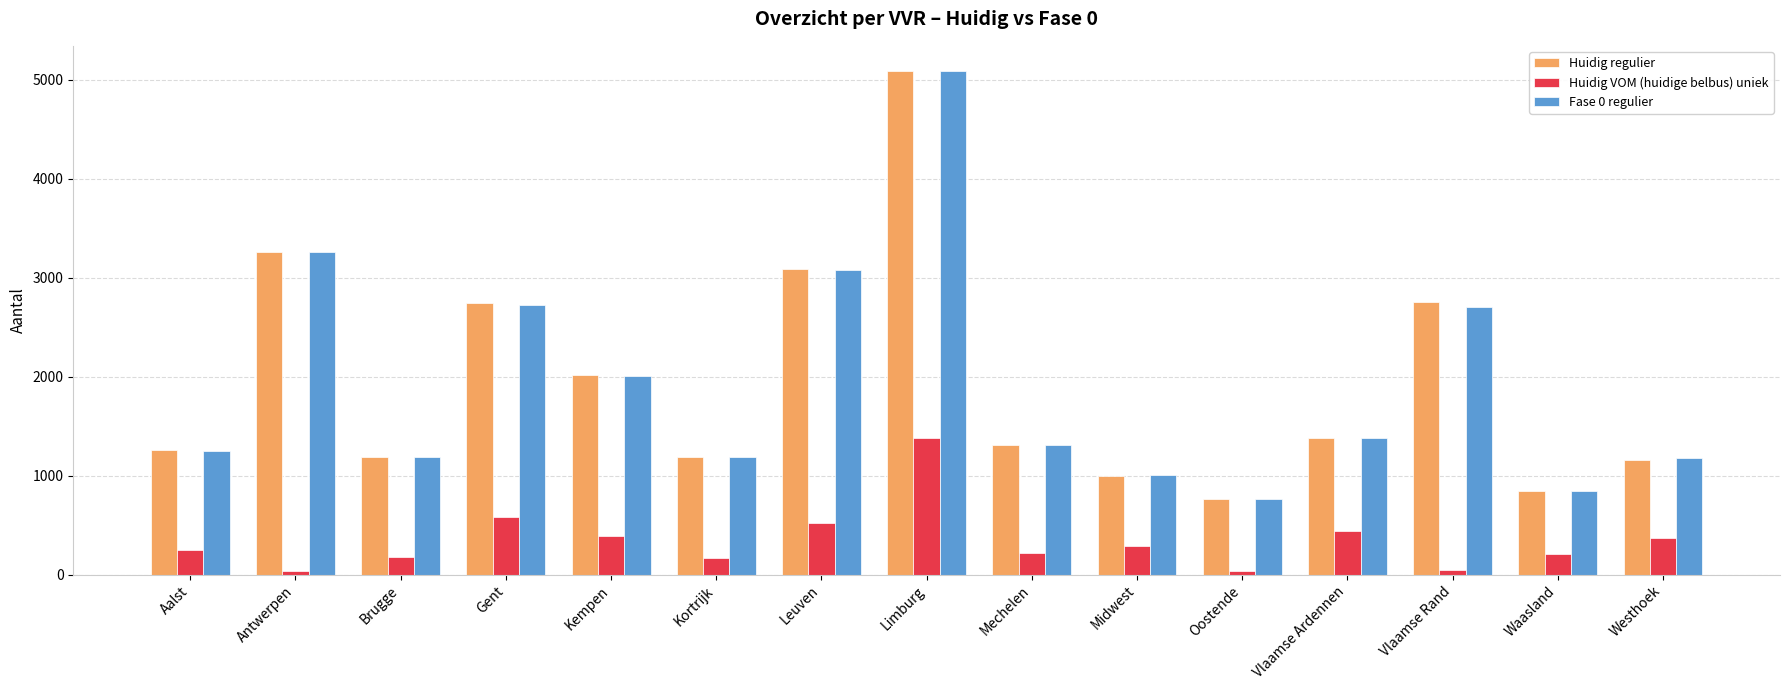

True or false: Huidig VOM (huidige belbus) uniek has a value of 645 at Vlaamse Ardennen.

False